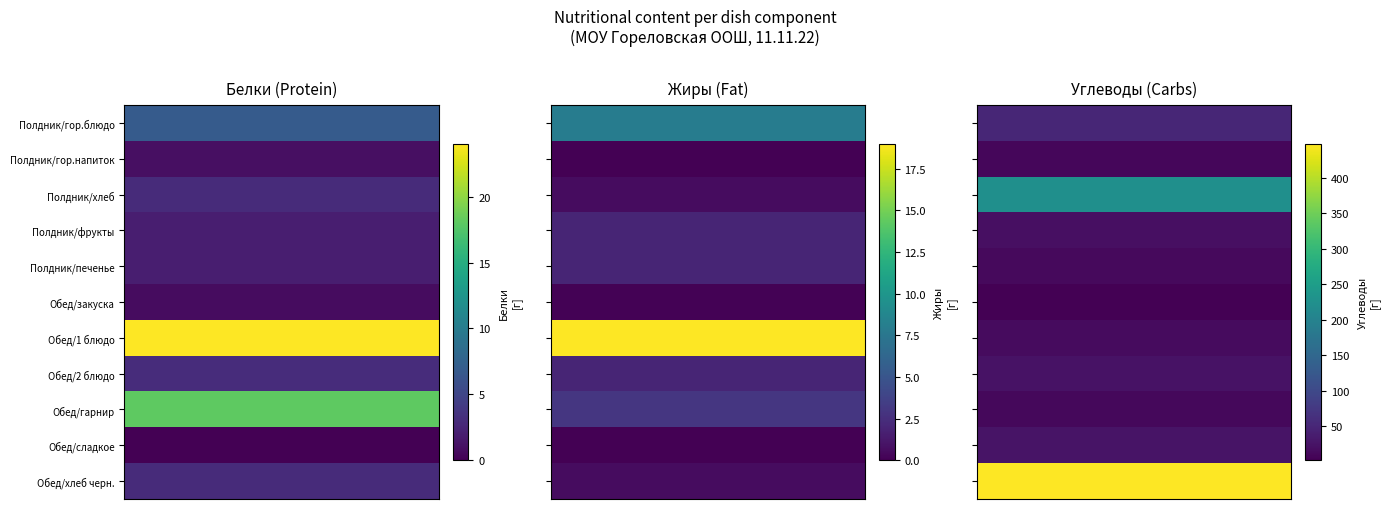

Which has a higher value, 2 or 0?

2